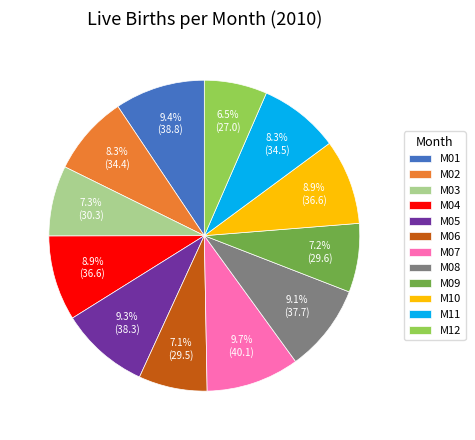

Is M03 the majority of the pie?

No